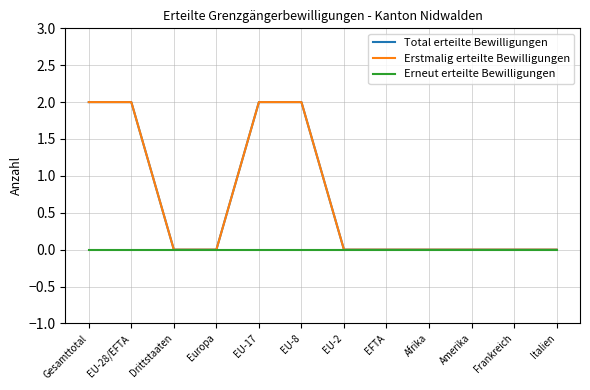

True or false: Erstmalig erteilte Bewilligungen and Erneut erteilte Bewilligungen cross at least once.

False